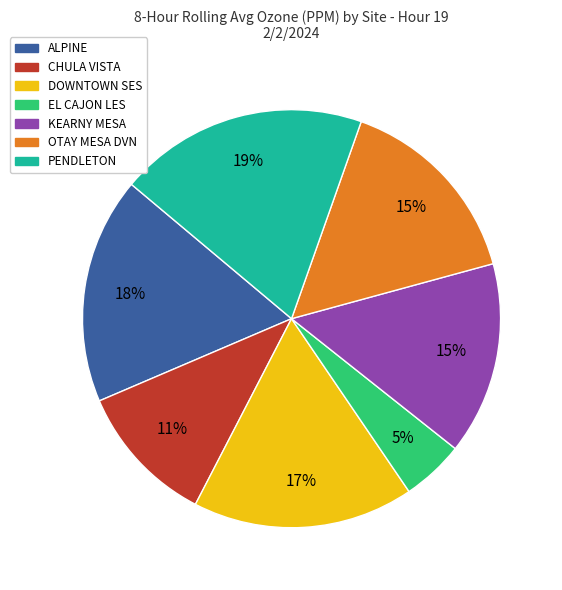

Does any single category account for the majority?

No